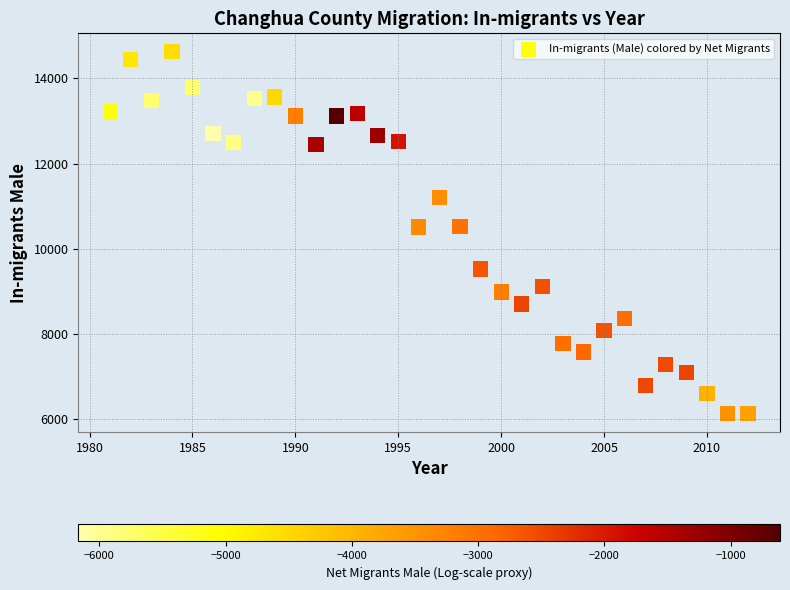

What is the range of X values (max minus min)?

31